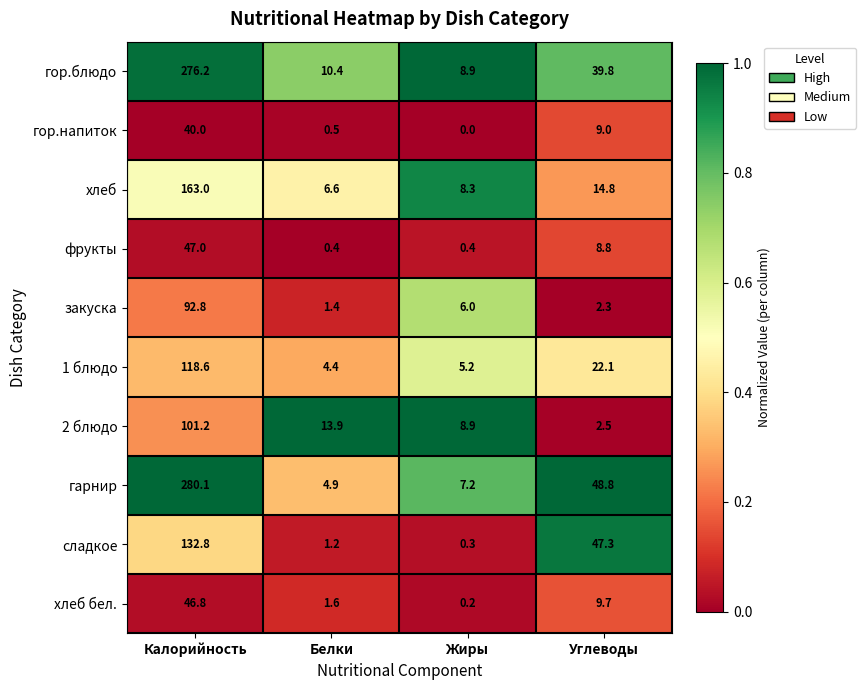

Which series has the largest range (max minus min)?

гарнир